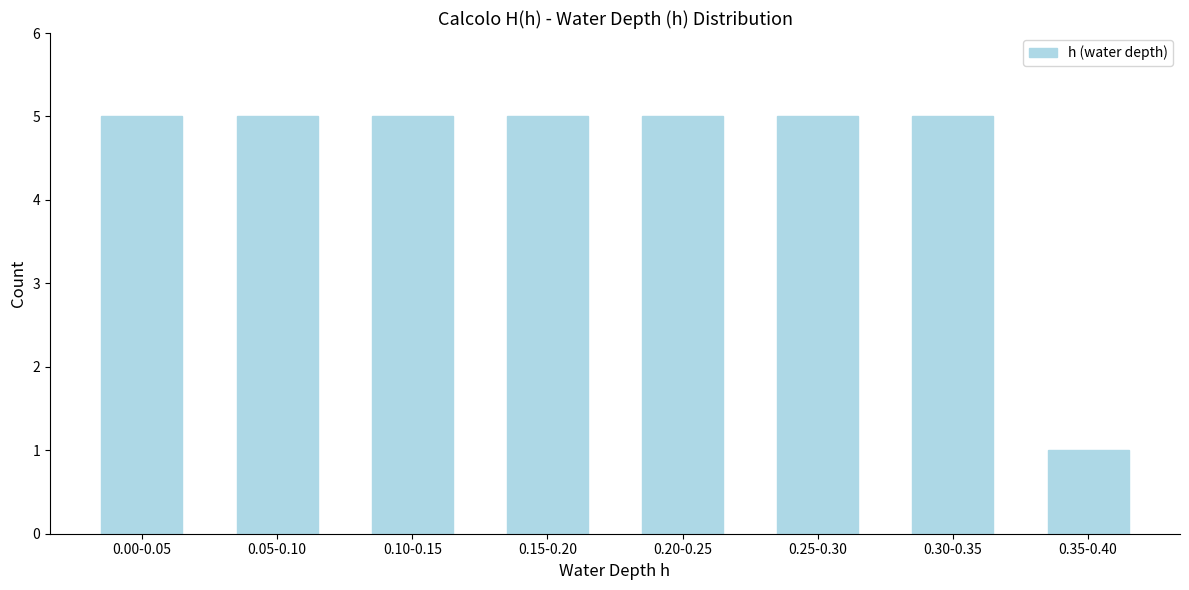

Reading left to right, transcribe all the data shown in this chart.

0.00-0.05=5	0.05-0.10=5	0.10-0.15=5	0.15-0.20=5	0.20-0.25=5	0.25-0.30=5	0.30-0.35=5	0.35-0.40=1